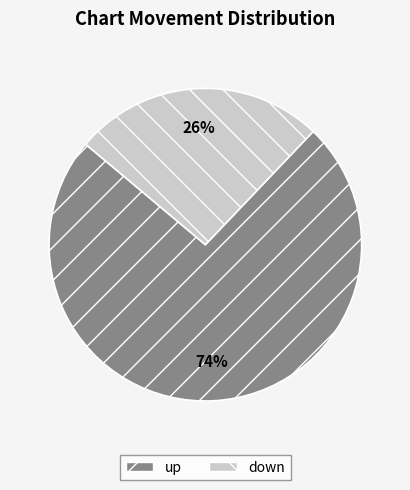

To the nearest percent, what percentage of the pie is down?

26%